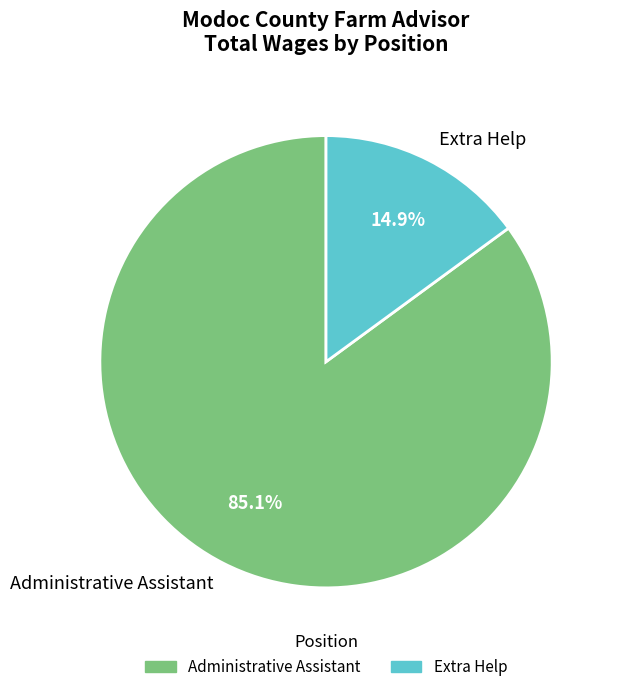

Between Administrative Assistant and Extra Help, which is larger?

Administrative Assistant